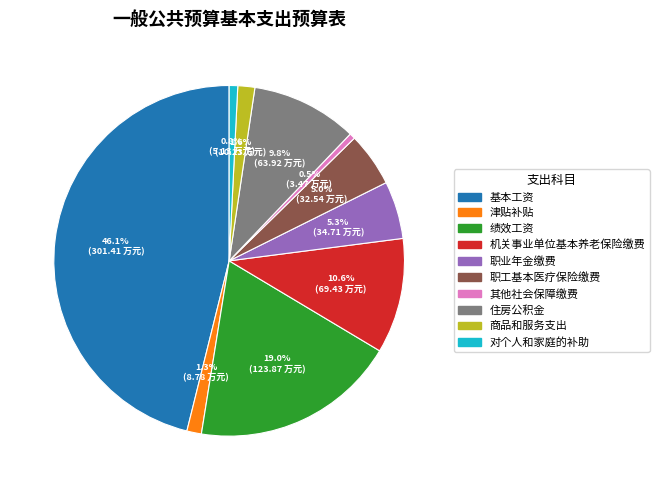

Is there a majority slice in this chart?

No